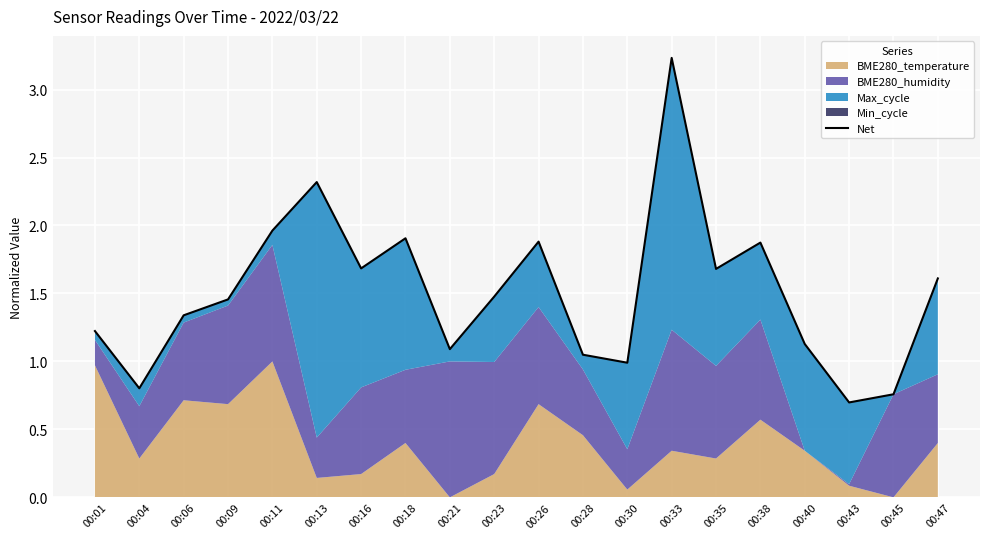

What is the ratio of the value at 00:40 to the value at 00:13?

0.5